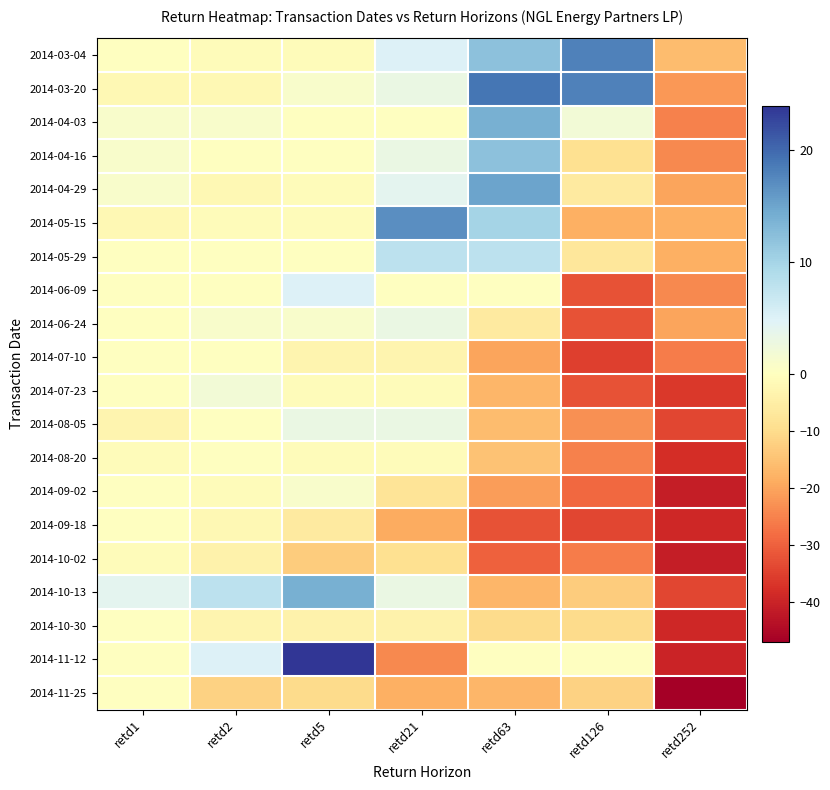

Reading right to left, transcribe all the data shown in this chart.

2014-03-04: retd252=-16	retd126=18	retd63=12	retd21=5	retd5=-1	retd2=-1	retd1=0
2014-03-20: retd252=-22	retd126=18	retd63=19	retd21=3	retd5=1	retd2=-2	retd1=-2
2014-04-03: retd252=-25	retd126=2	retd63=14	retd21=0	retd5=0	retd2=1	retd1=1
2014-04-16: retd252=-24	retd126=-9	retd63=12	retd21=3	retd5=0	retd2=0	retd1=1
2014-04-29: retd252=-20	retd126=-6	retd63=15	retd21=4	retd5=-1	retd2=-2	retd1=1
2014-05-15: retd252=-18	retd126=-18	retd63=10	retd21=17	retd5=-1	retd2=-1	retd1=-2
2014-05-29: retd252=-18	retd126=-7	retd63=8	retd21=8	retd5=0	retd2=0	retd1=0
2014-06-09: retd252=-24	retd126=-32	retd63=0	retd21=0	retd5=5	retd2=0	retd1=0
2014-06-24: retd252=-20	retd126=-32	retd63=-6	retd21=3	retd5=1	retd2=1	retd1=0
2014-07-10: retd252=-26	retd126=-35	retd63=-20	retd21=-3	retd5=-3	retd2=0	retd1=0
2014-07-23: retd252=-36	retd126=-32	retd63=-17	retd21=-1	retd5=-1	retd2=2	retd1=0
2014-08-05: retd252=-34	retd126=-23	retd63=-16	retd21=3	retd5=3	retd2=0	retd1=-3
2014-08-20: retd252=-38	retd126=-25	retd63=-15	retd21=-1	retd5=-1	retd2=0	retd1=-1
2014-09-02: retd252=-41	retd126=-29	retd63=-21	retd21=-8	retd5=1	retd2=-1	retd1=0
2014-09-18: retd252=-39	retd126=-34	retd63=-32	retd21=-19	retd5=-6	retd2=-2	retd1=0
2014-10-02: retd252=-41	retd126=-26	retd63=-30	retd21=-9	retd5=-13	retd2=-4	retd1=-1
2014-10-13: retd252=-34	retd126=-13	retd63=-17	retd21=3	retd5=14	retd2=8	retd1=4
2014-10-30: retd252=-39	retd126=-10	retd63=-10	retd21=-4	retd5=-4	retd2=-3	retd1=0
2014-11-12: retd252=-40	retd126=0	retd63=0	retd21=-24	retd5=24	retd2=5	retd1=0
2014-11-25: retd252=-47	retd126=-12	retd63=-17	retd21=-18	retd5=-10	retd2=-12	retd1=0